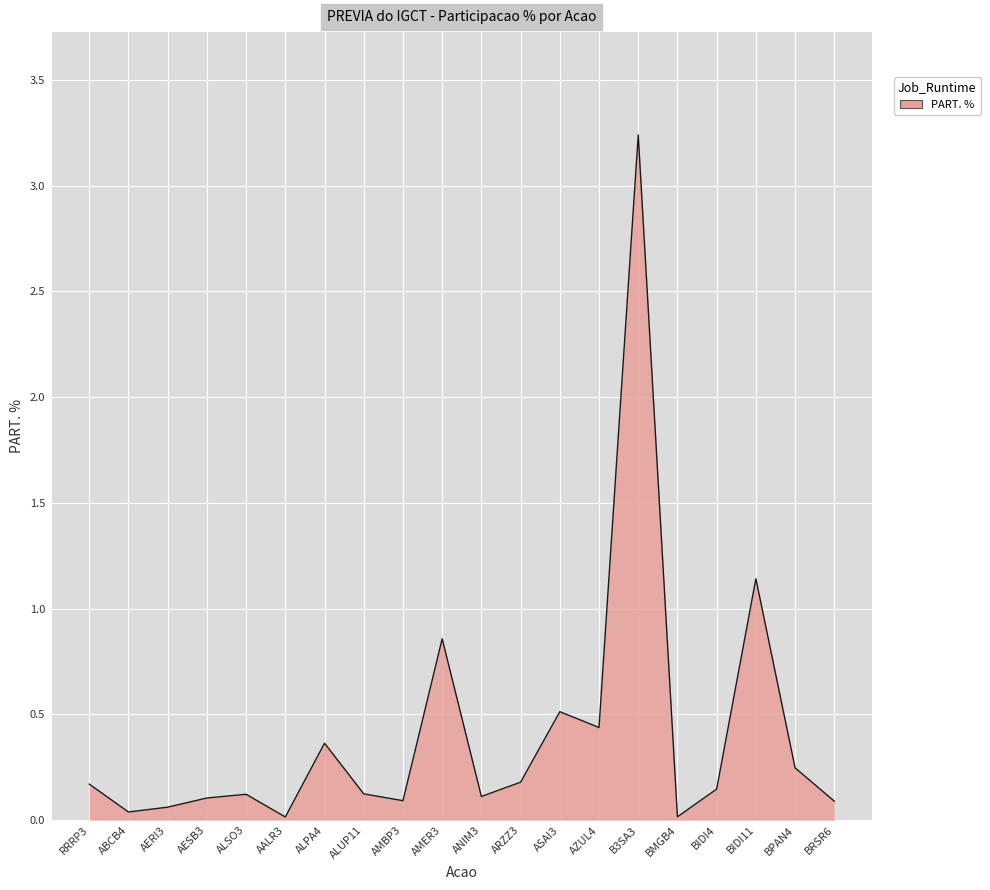

Which label corresponds to the largest value in the chart?

B3SA3